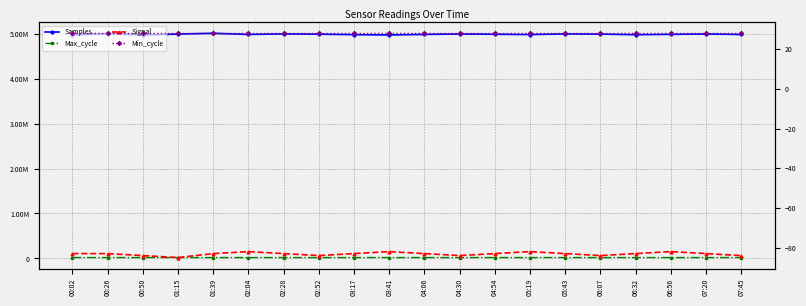

At which category is the sum across all series the highest?

01:39